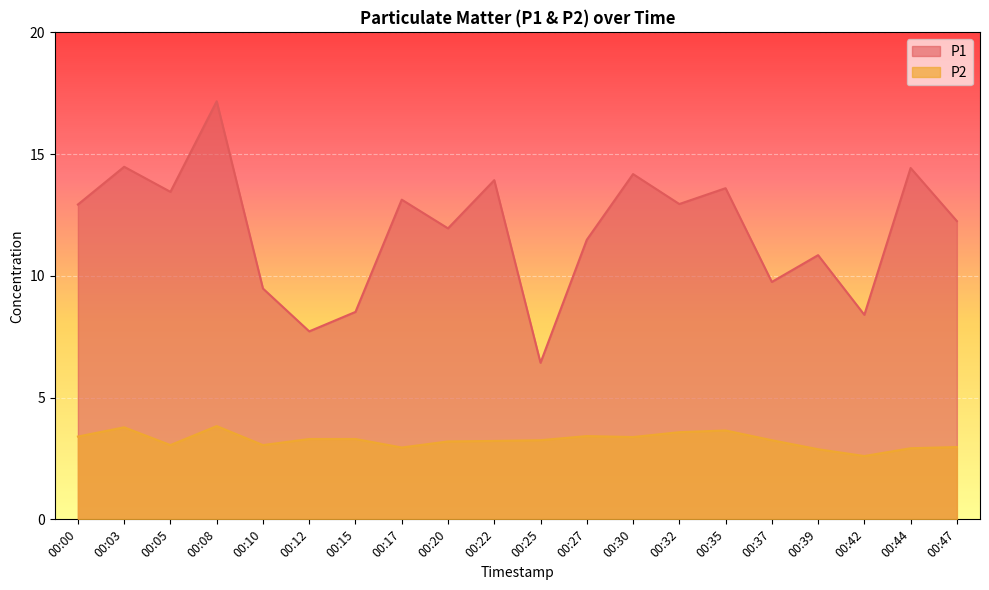

How many categories are shown in the chart?

20